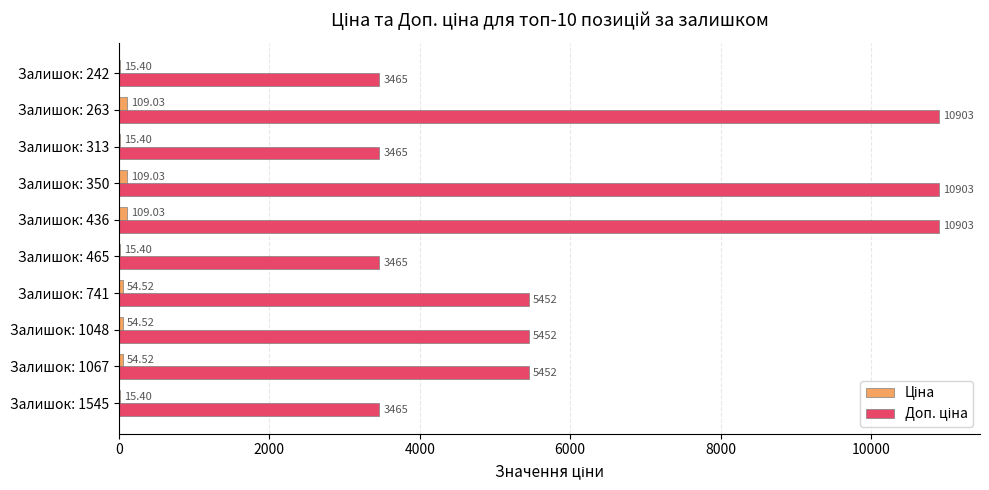

Count the number of categories in the chart.

10